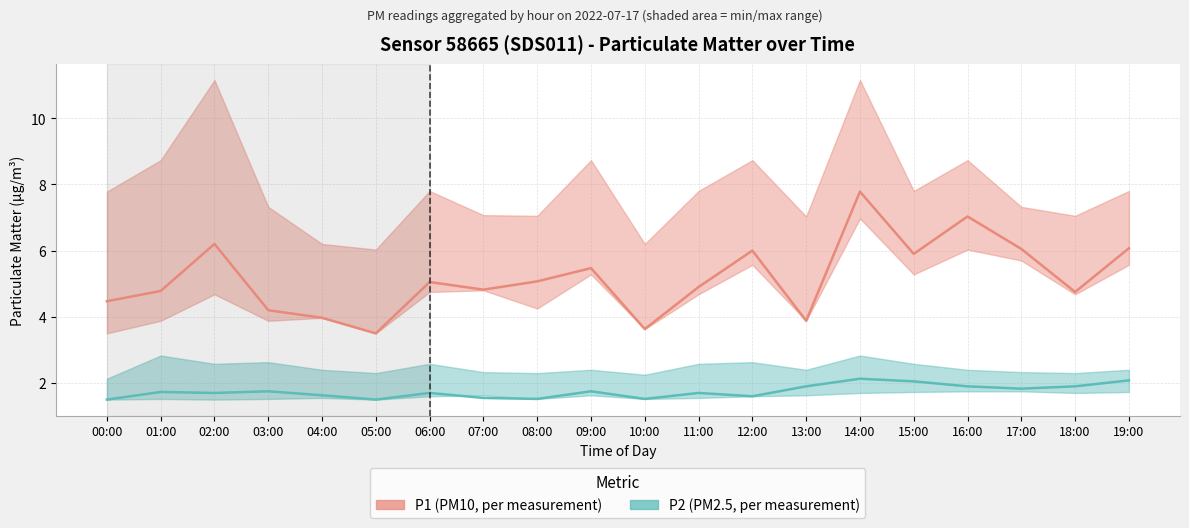

True or false: P1 (PM10) has more than 0 interior local peaks.

True